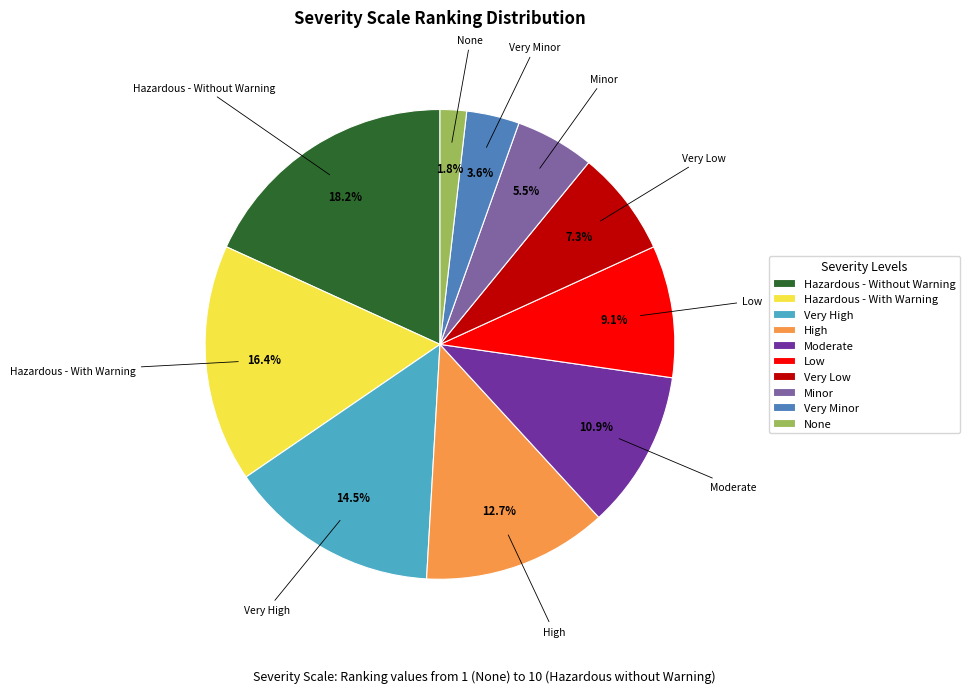

How many slices are in this pie chart?

10